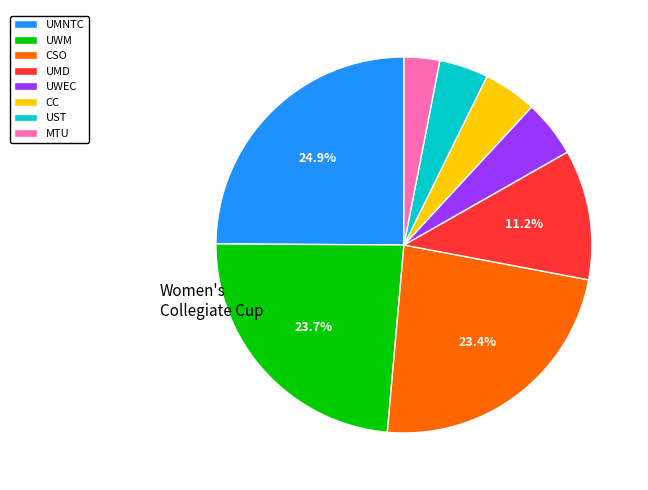

Approximately how many times larger is the value at CSO compared to UMNTC?

0.9